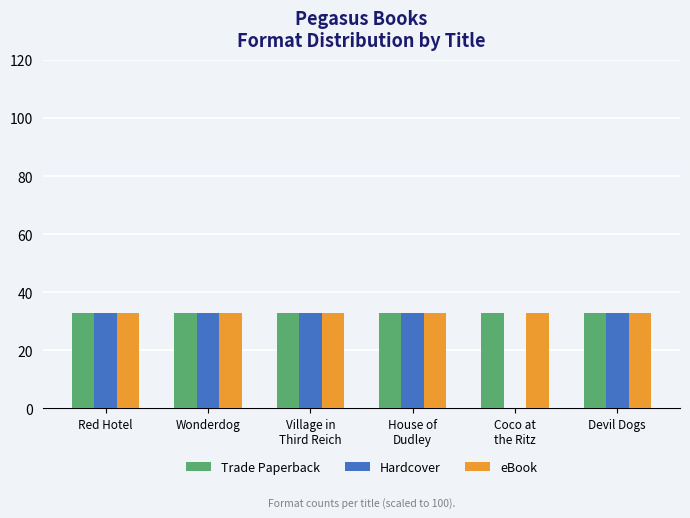

What is the sum of all Hardcover values?

165